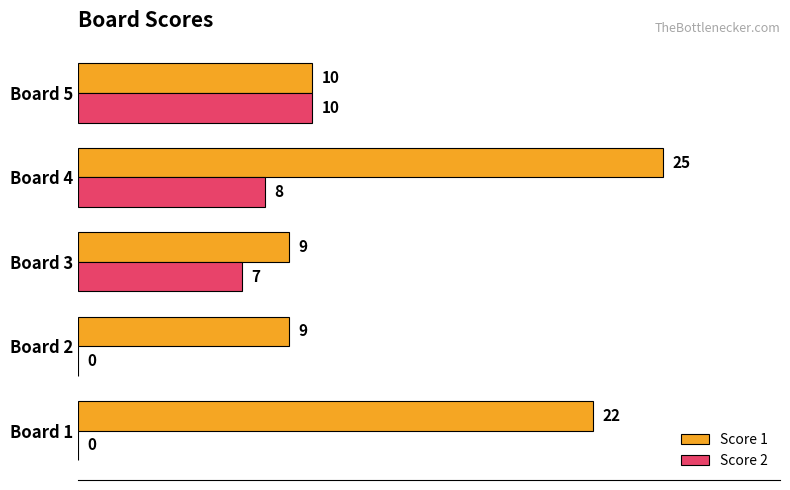

At which category is the sum across all series the highest?

Board 4